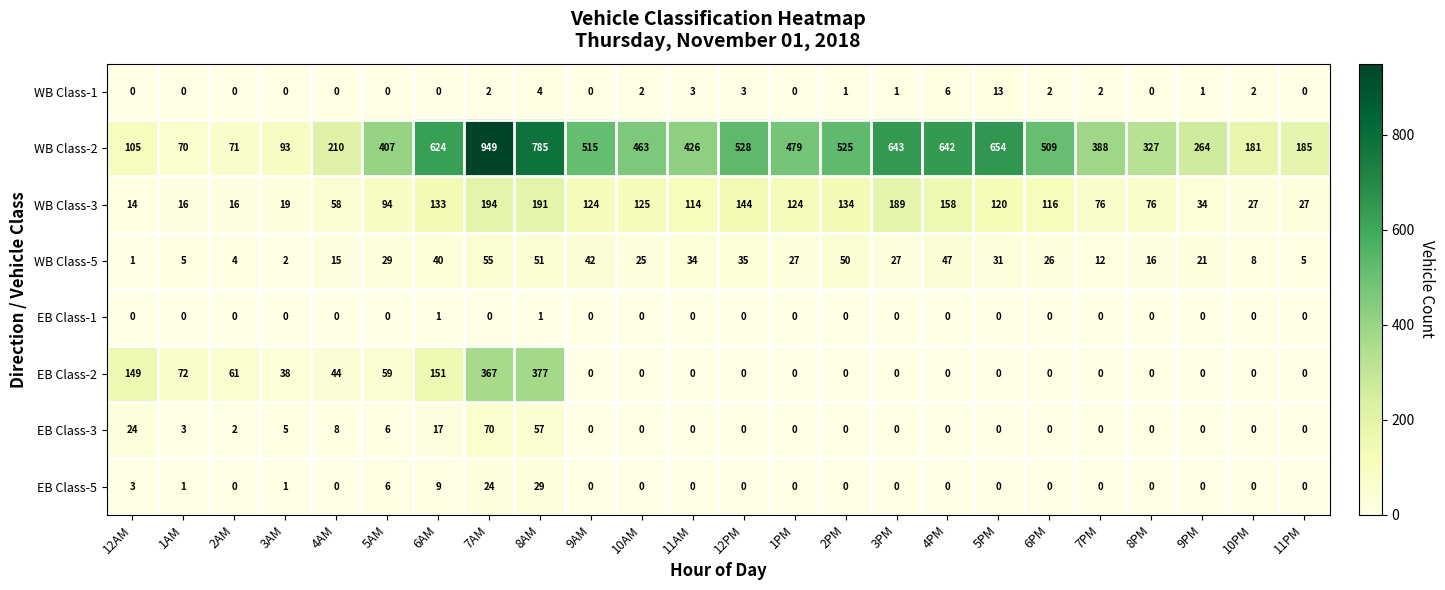

What is the sum of all WB Class-3 values?

2323